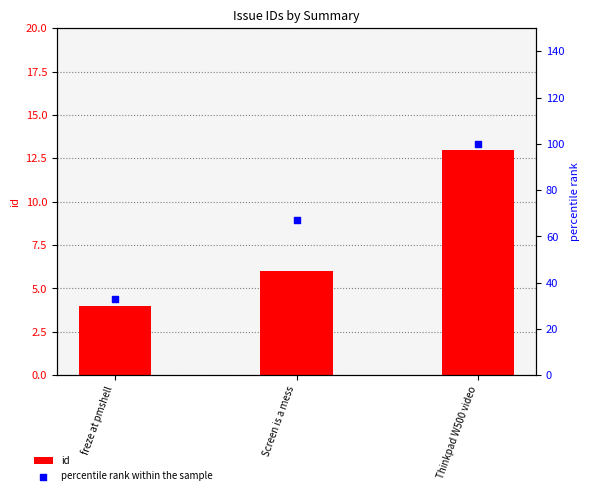

Which series contains the lowest Y value?

id